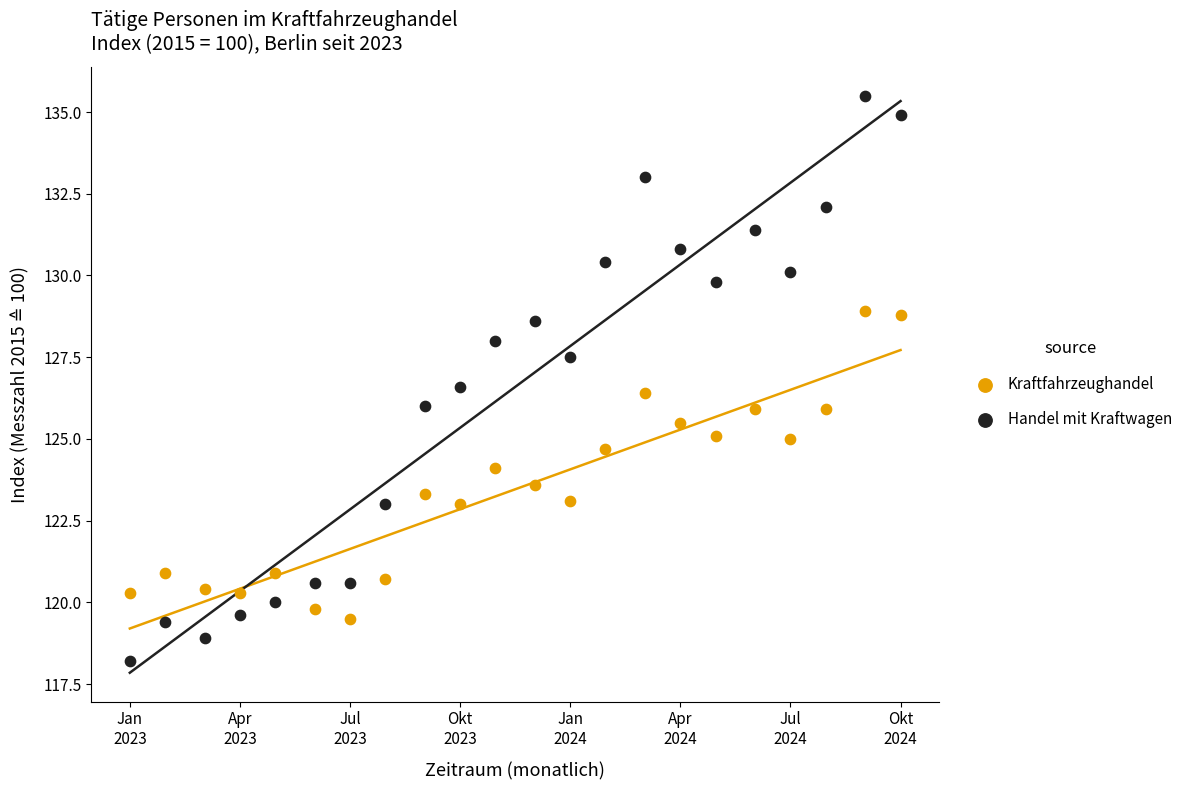

Which series has the largest Y range (max minus min)?

Handel mit Kraftwagen